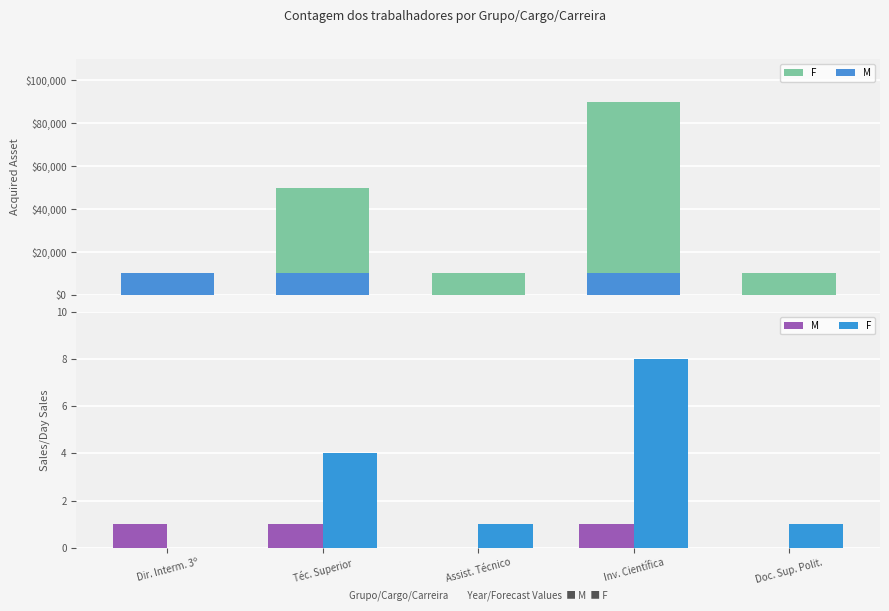

Rank the series by their average value, from lowest to highest.

M, F